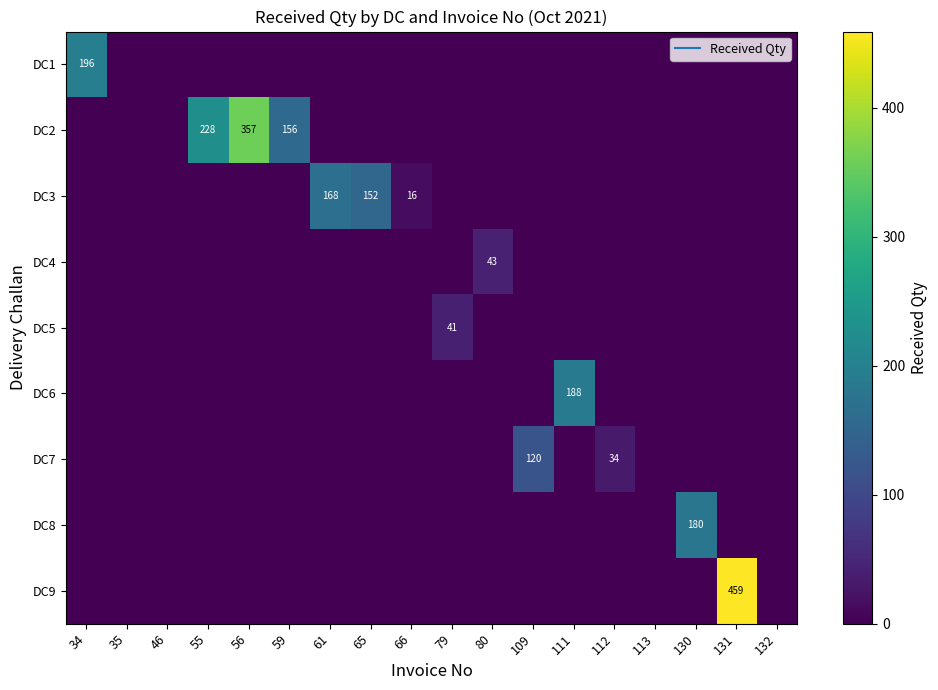

How many categories are shown in the chart?

18